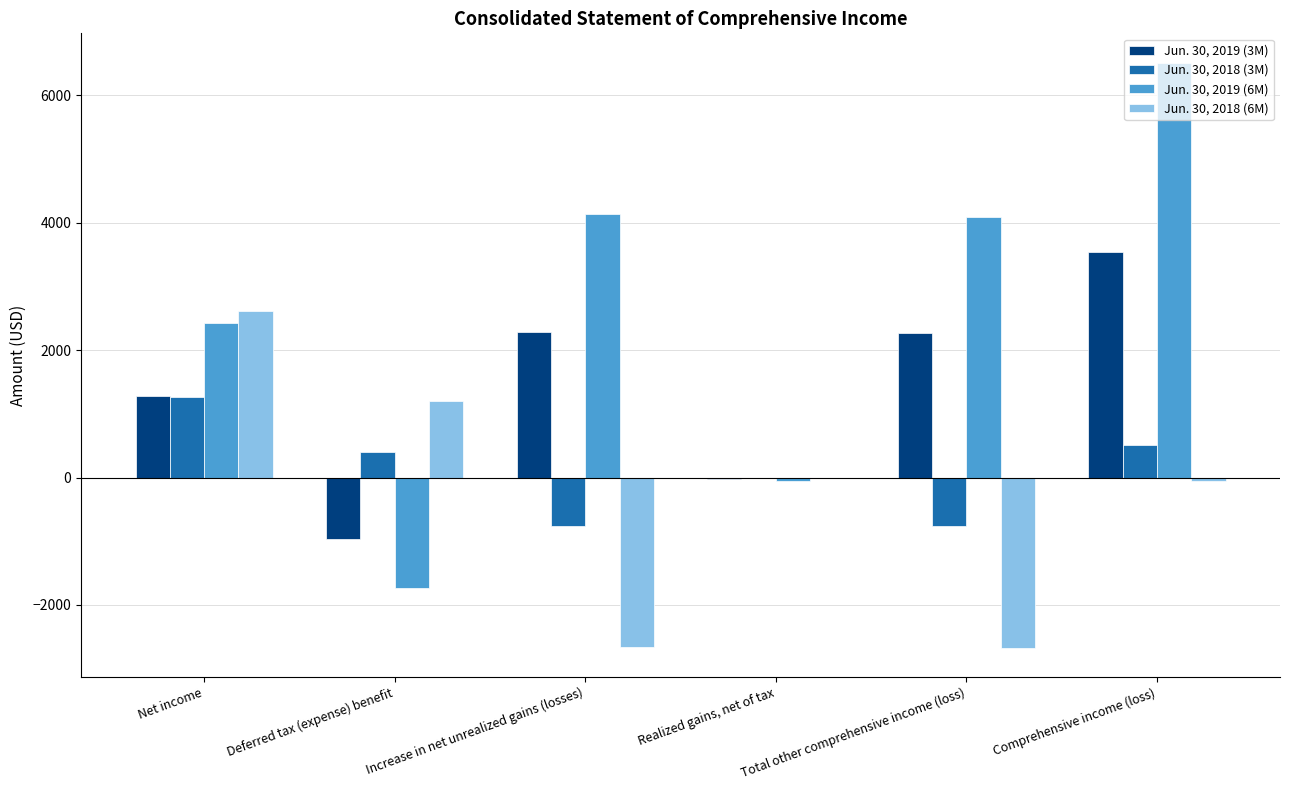

At which label is Jun. 30, 2018 (6M) closest to -23?

Realized gains, net of tax